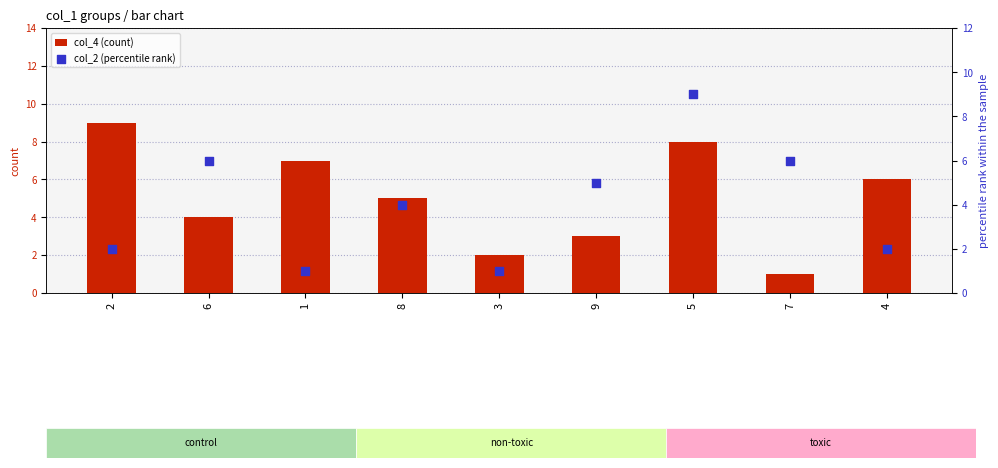

Which series has the widest spread of Y values?

col_4 (count)